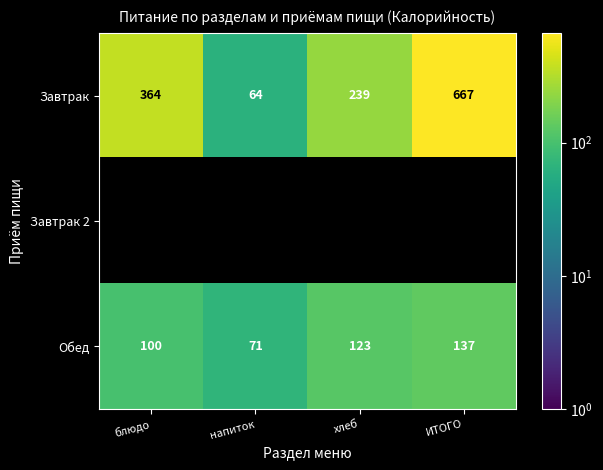

Is it true that Завтрак equals 364 at блюдо?

True